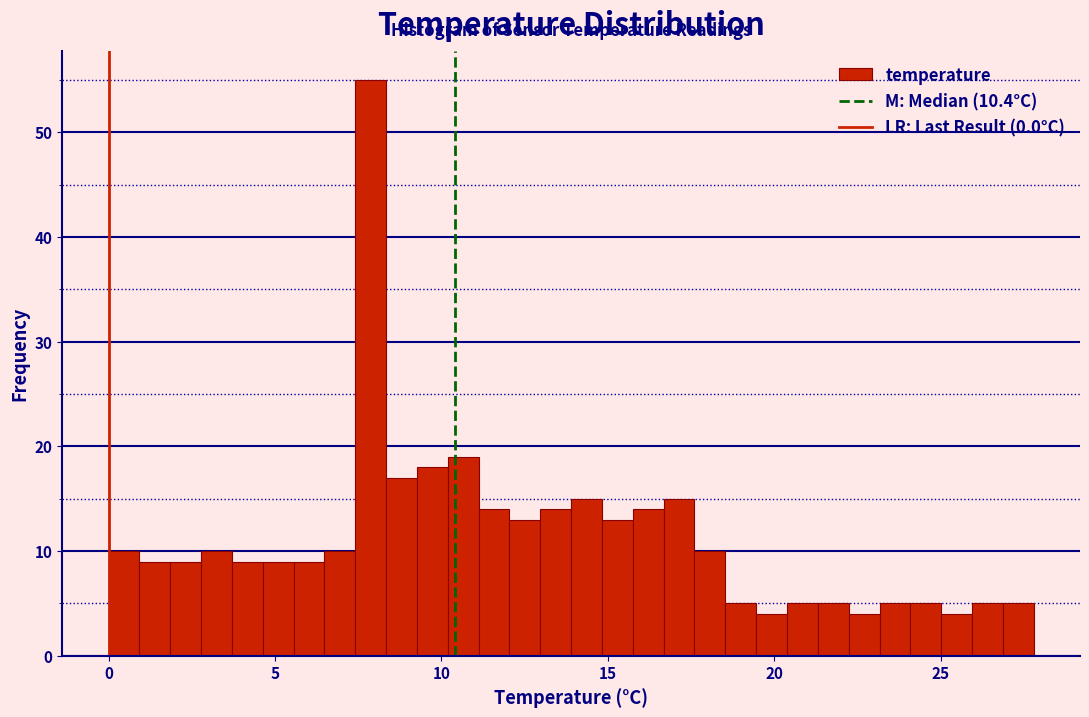

Read against the x-axis, roughly where is the centre of the tallest bar?

8.0